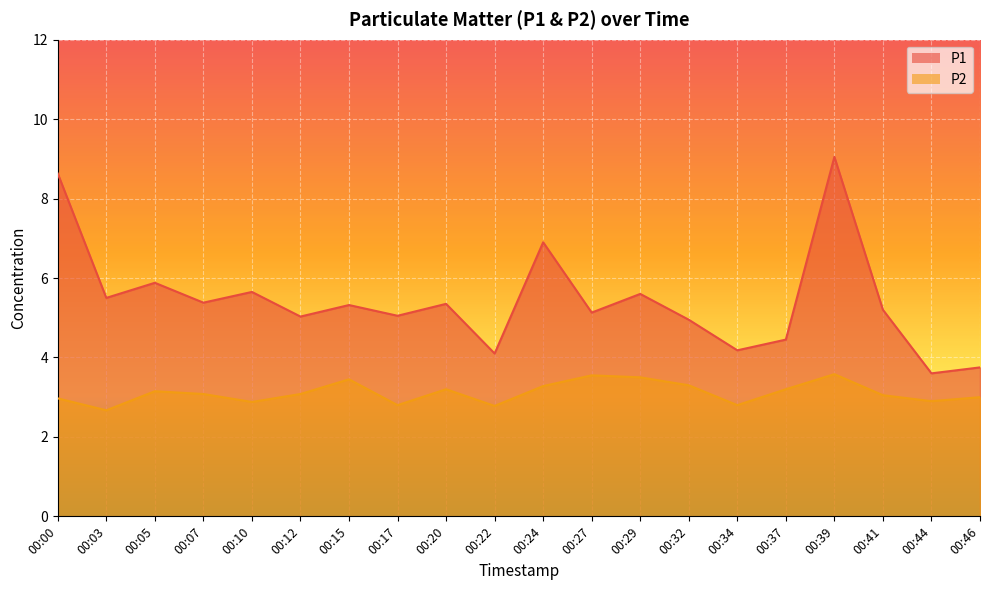

Which series has the largest range (max minus min)?

P1